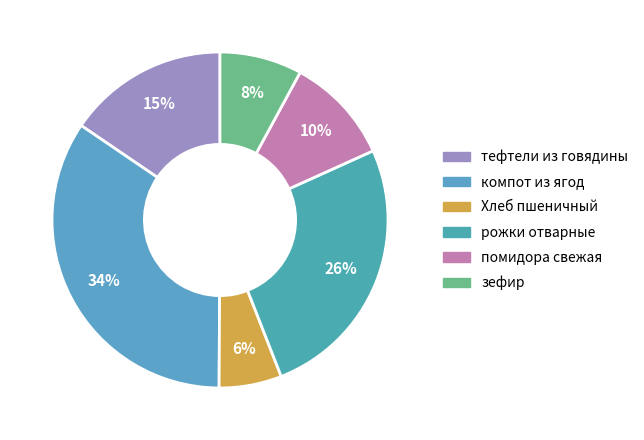

What is the ratio of the value at помидора свежая to the value at компот из ягод?

0.3